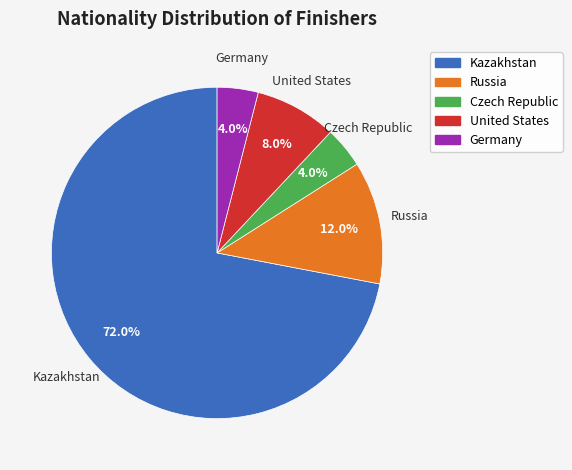

To the nearest percent, what percentage of the pie is Russia?

12%